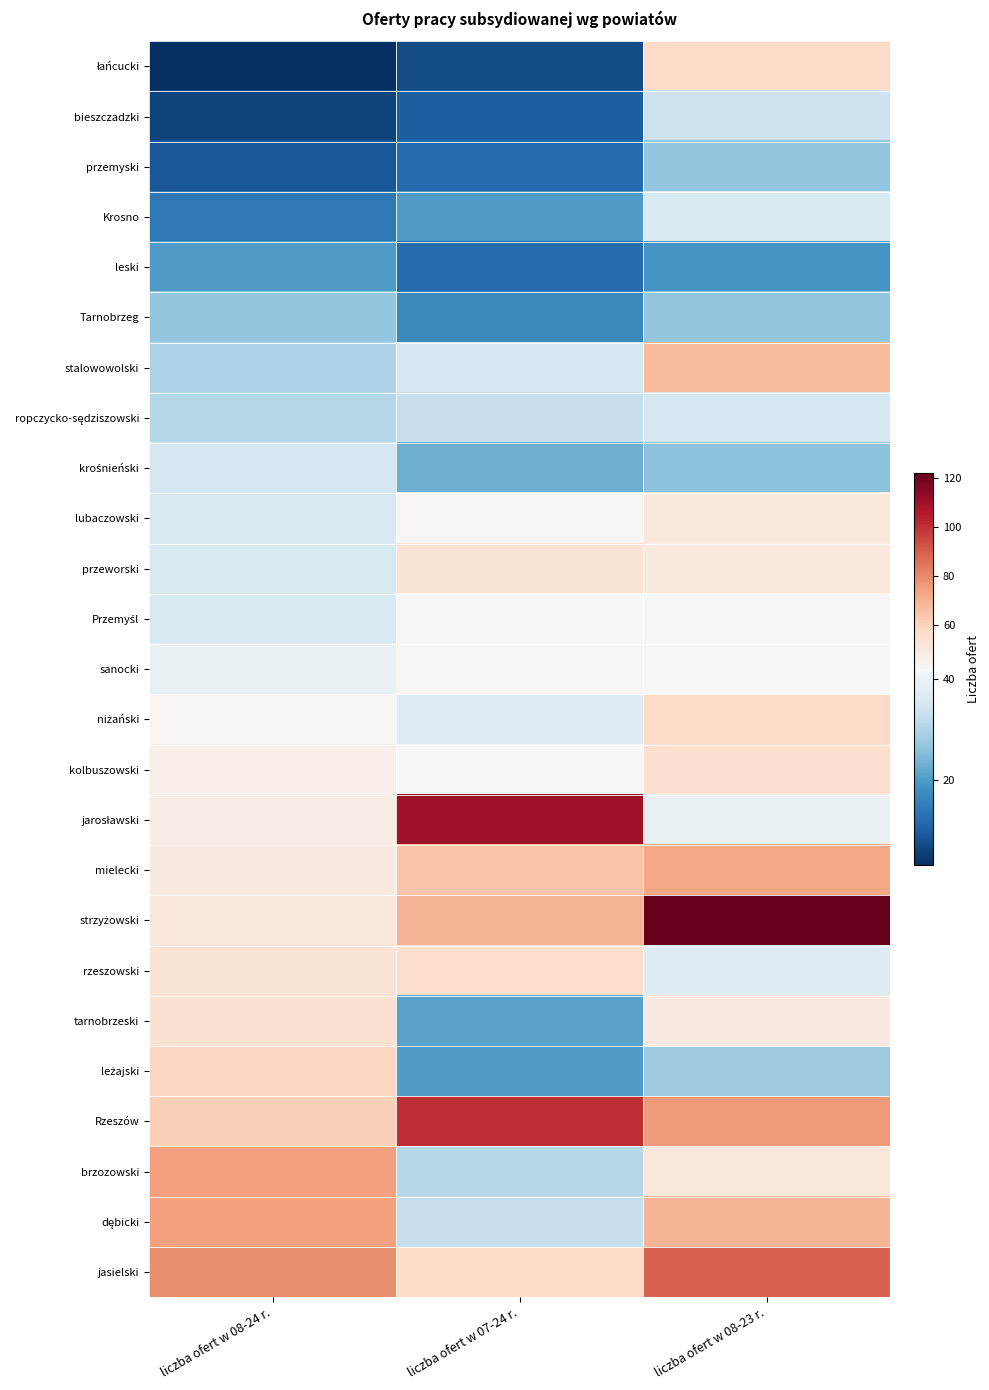

What is the total value across all series at liczba ofert w 08-23 r.?

1259